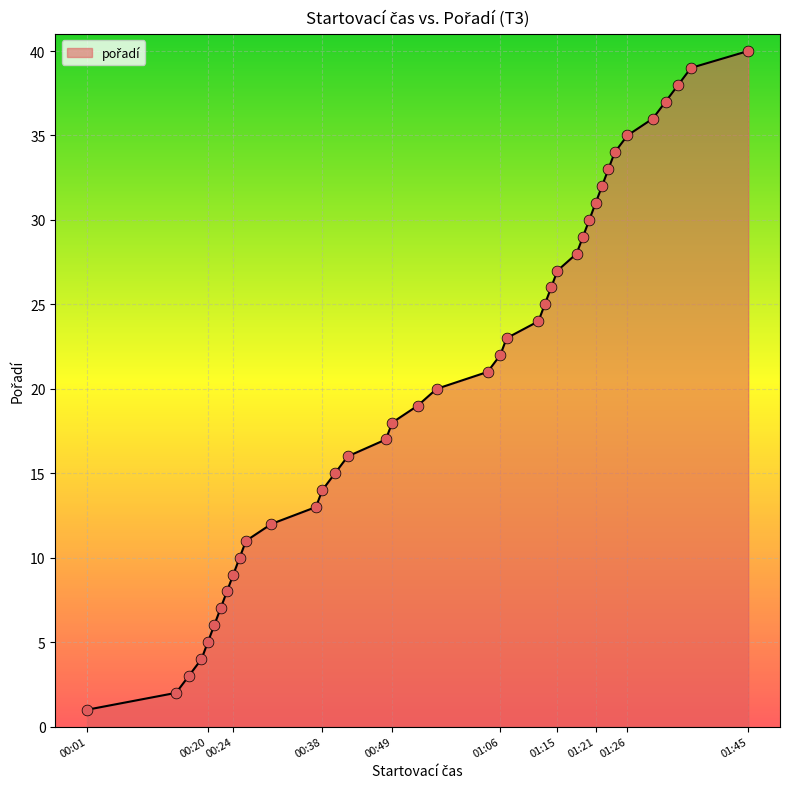

What is the difference between the maximum and minimum values?

39